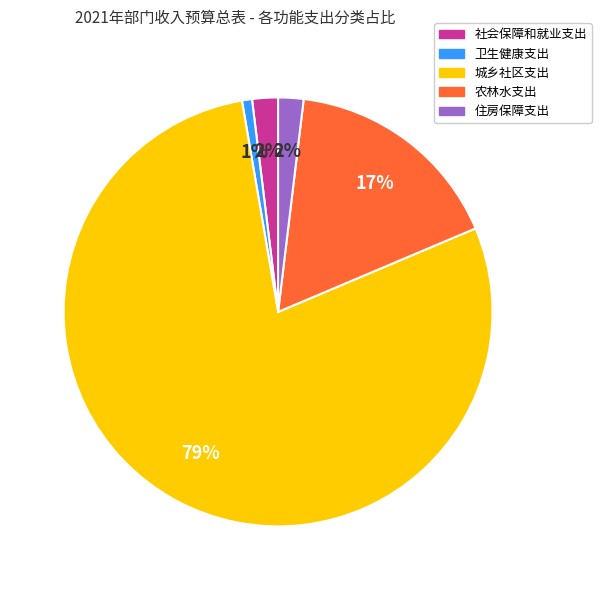

Which category accounts for the majority?

城乡社区支出